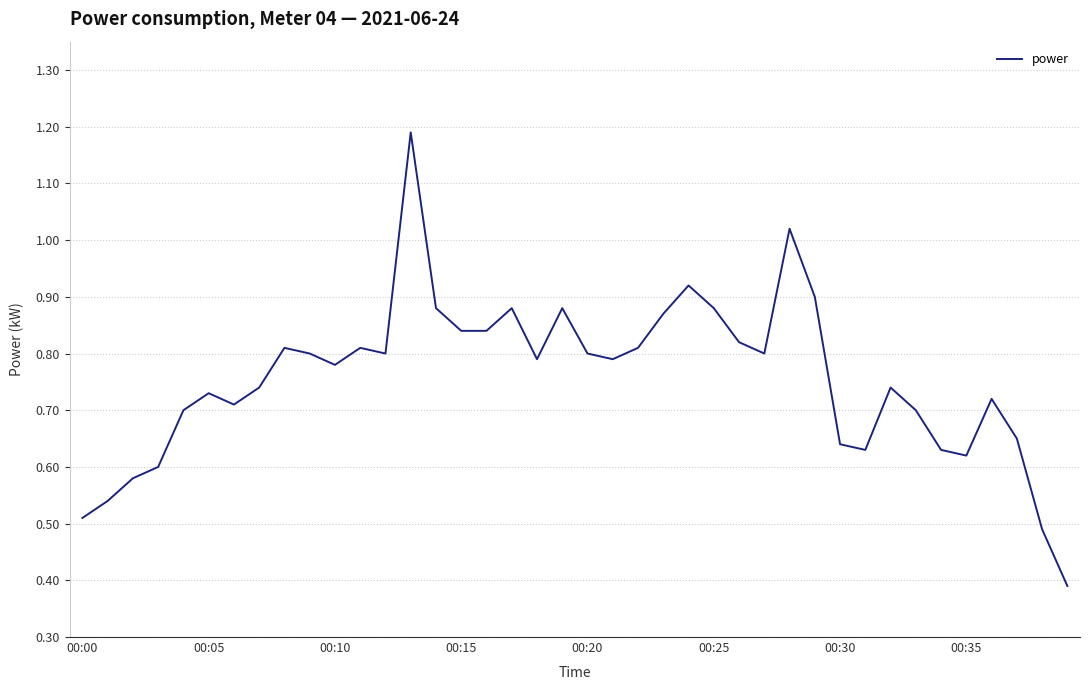

What is the greatest value displayed?

1.2